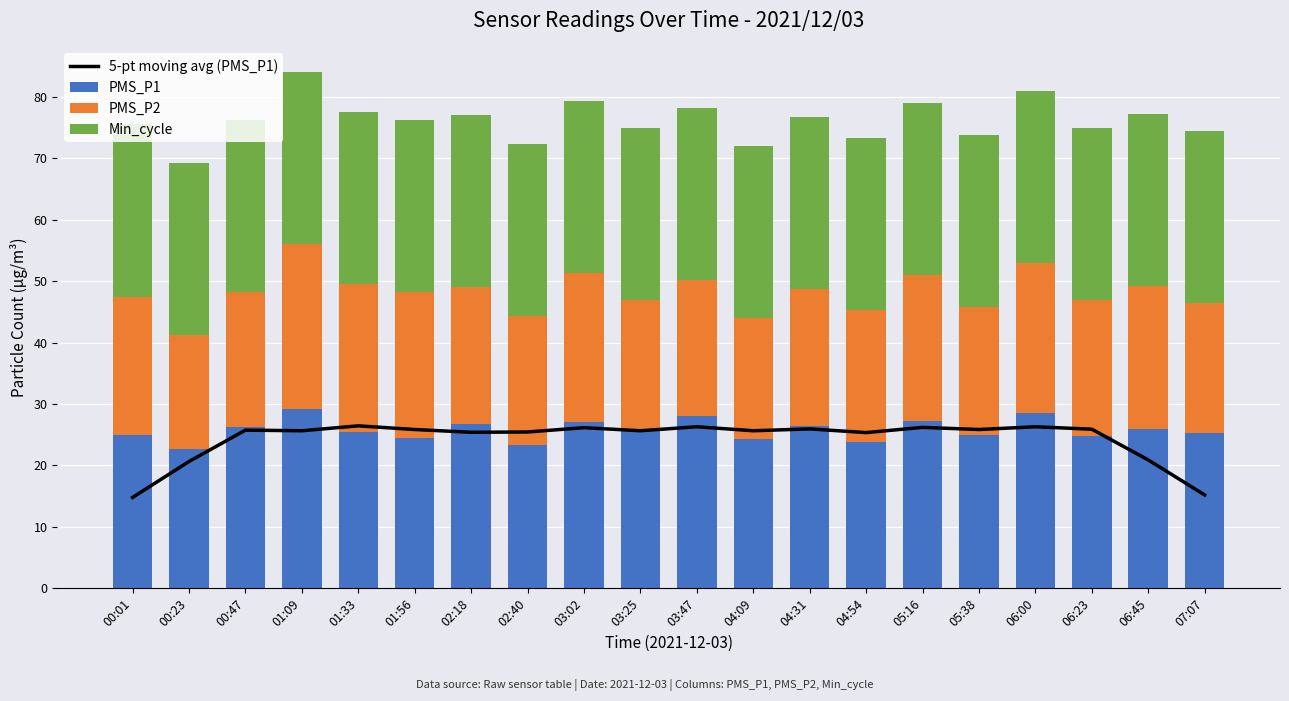

Which category has the highest value across all series?

01:09